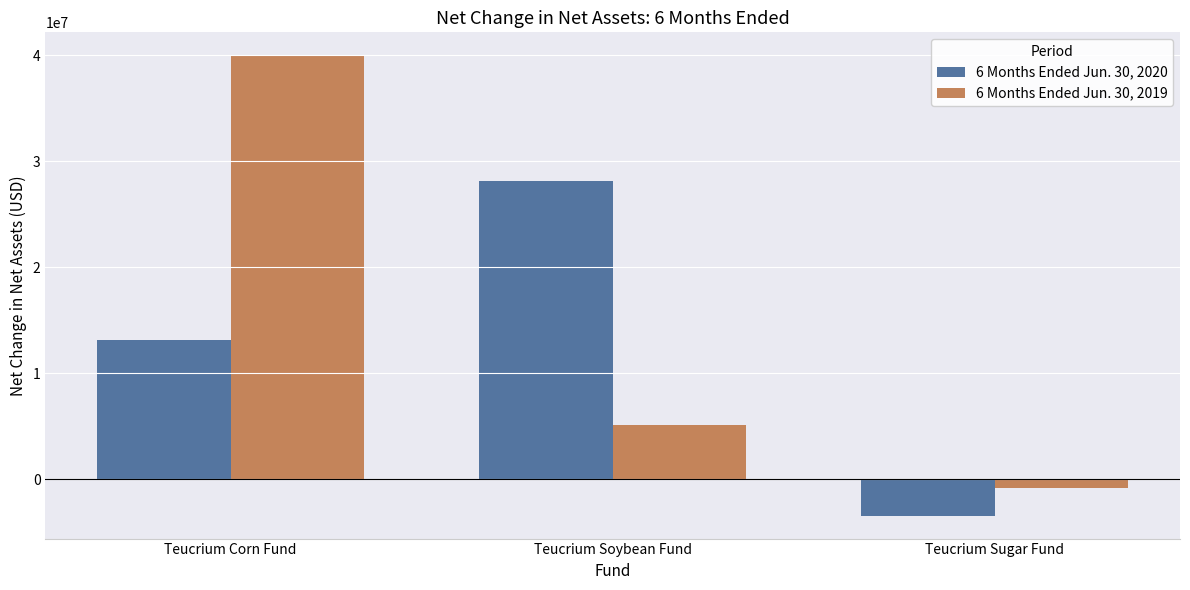

What is the spread (max minus min) of values at Teucrium Corn Fund?

26836856